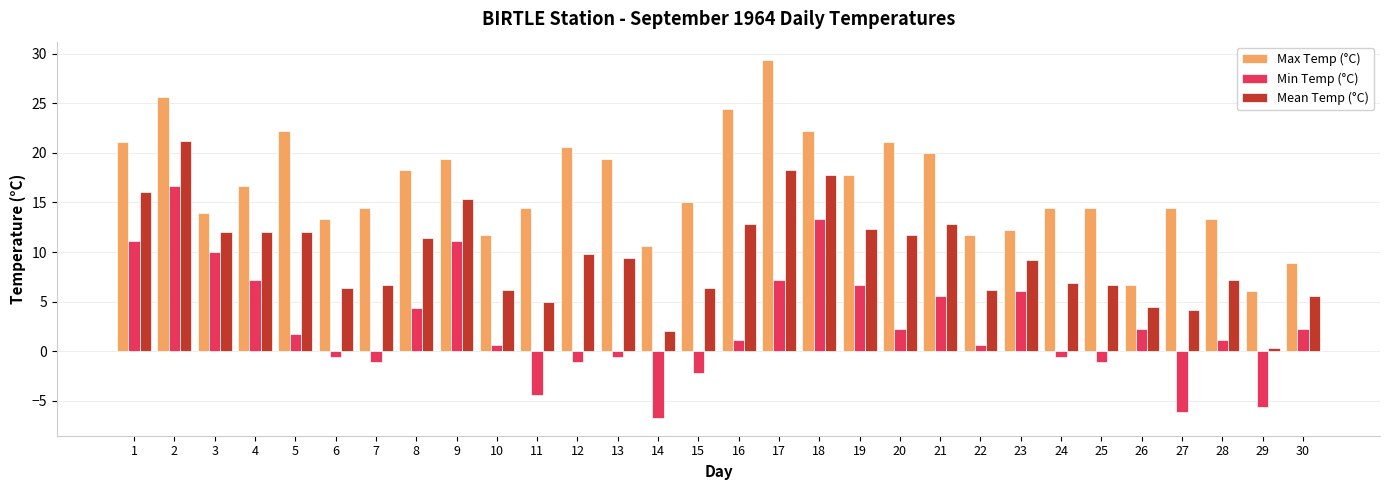

At 9, list the series in order from smallest to largest.

Min Temp (°C), Mean Temp (°C), Max Temp (°C)